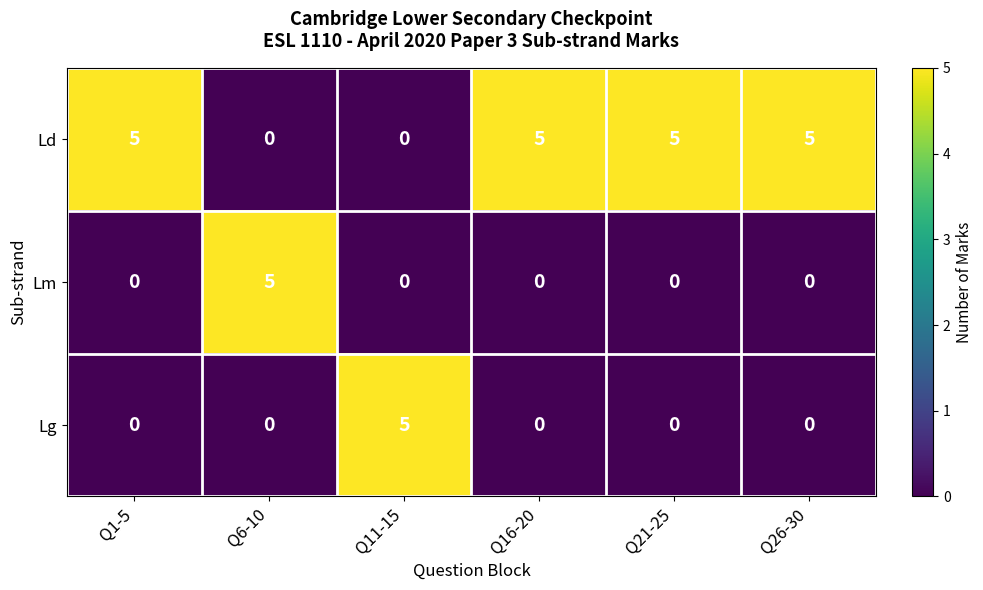

Reading left to right, list all the values displayed in this chart.

Ld: Q1-5=5	Q6-10=0	Q11-15=0	Q16-20=5	Q21-25=5	Q26-30=5
Lm: Q1-5=0	Q6-10=5	Q11-15=0	Q16-20=0	Q21-25=0	Q26-30=0
Lg: Q1-5=0	Q6-10=0	Q11-15=5	Q16-20=0	Q21-25=0	Q26-30=0